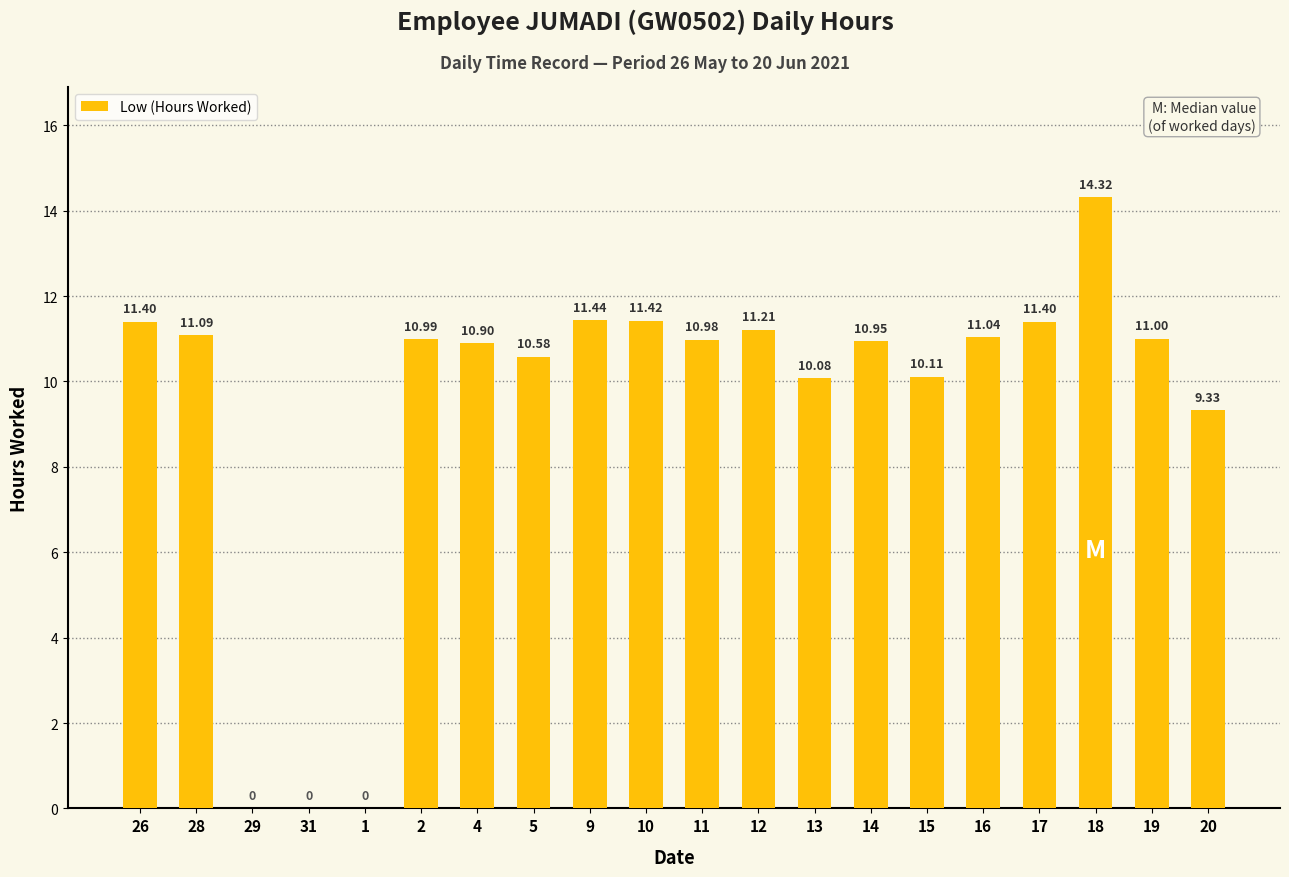

What is the change in value from 14 to 15?

-0.8